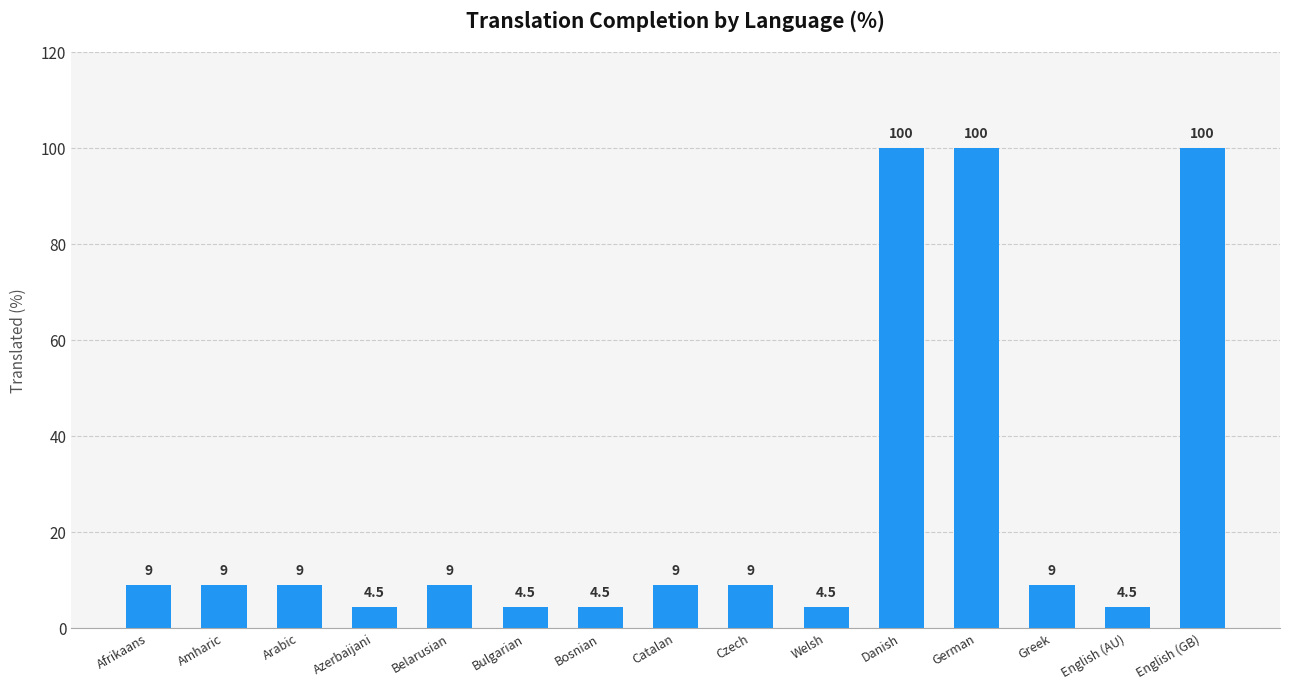

What is the smallest value displayed?

4.5